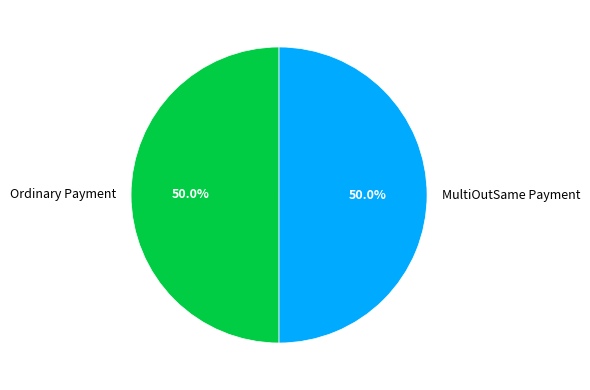

To the nearest percent, what percentage of the pie is Ordinary Payment?

50%